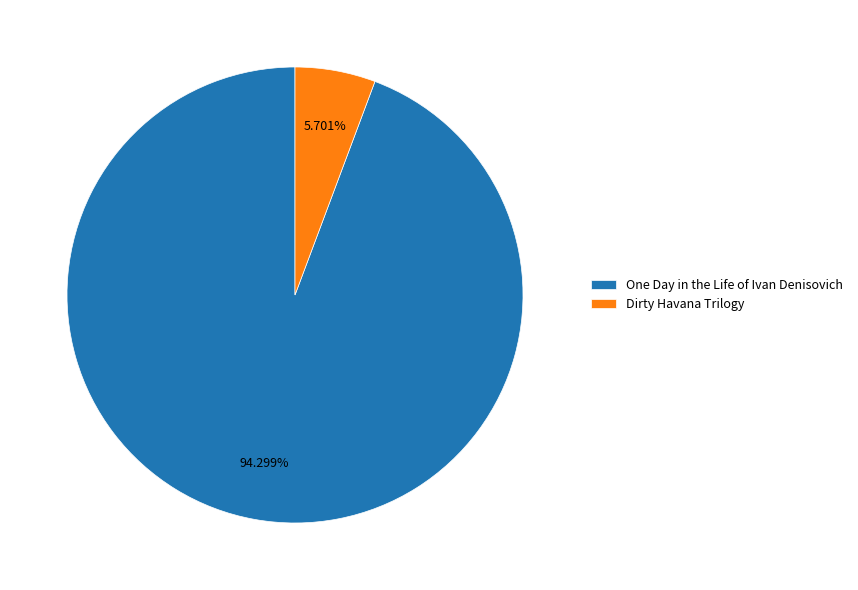

Count the number of slices in the pie.

2